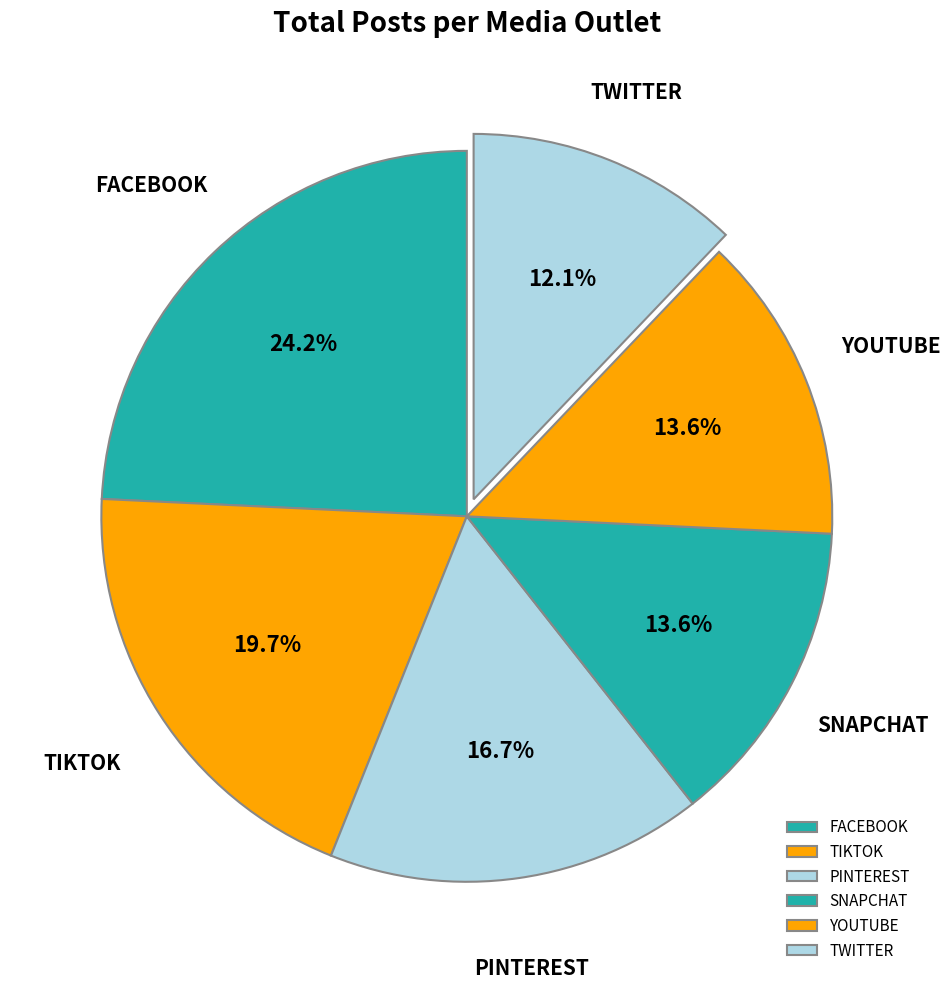

Is there a majority slice in this chart?

No